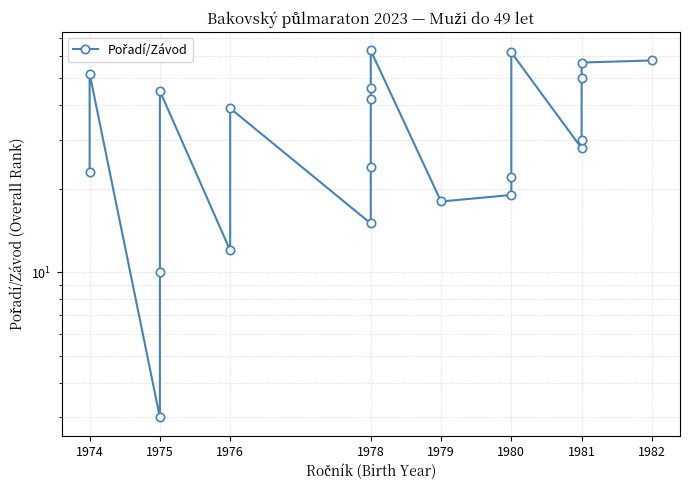

What is the difference between the values at 1976 and 1978?

7